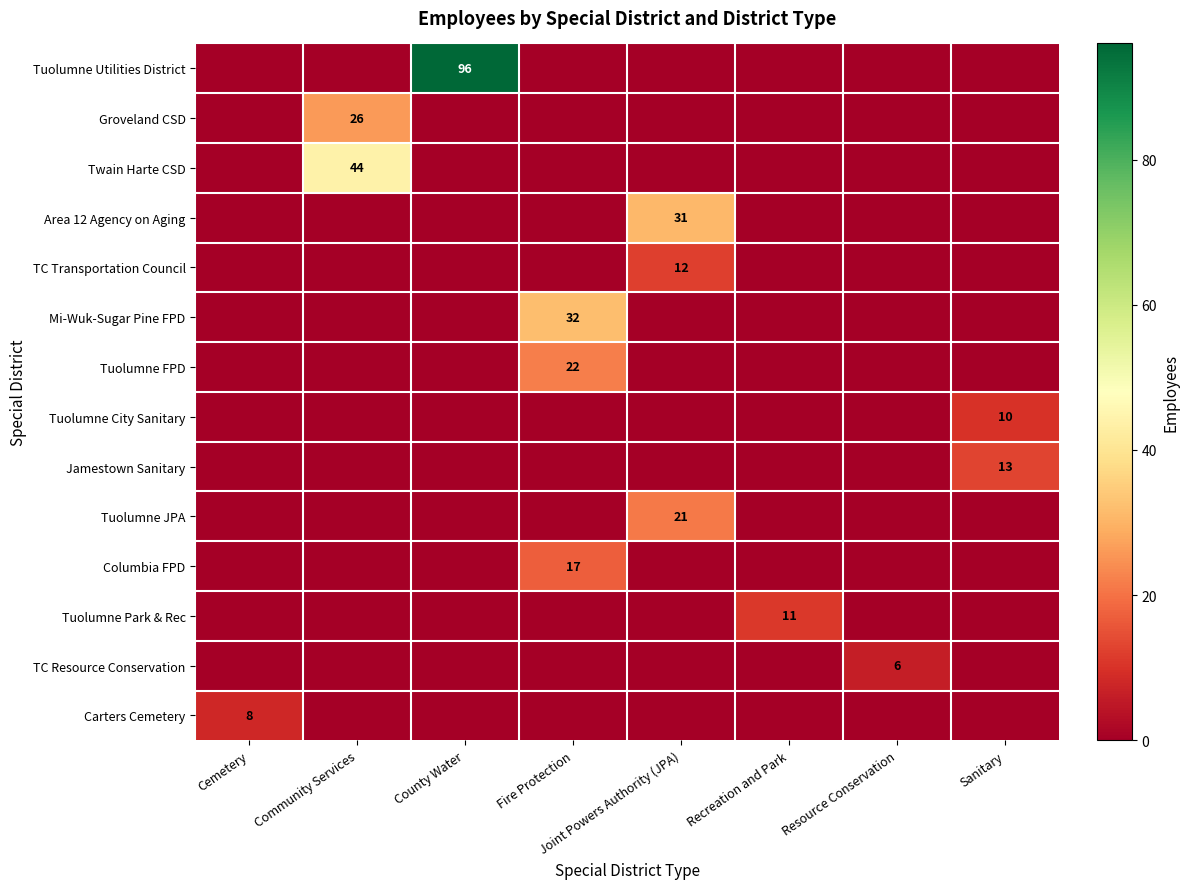

What is the total value across all series at Cemetery?

8